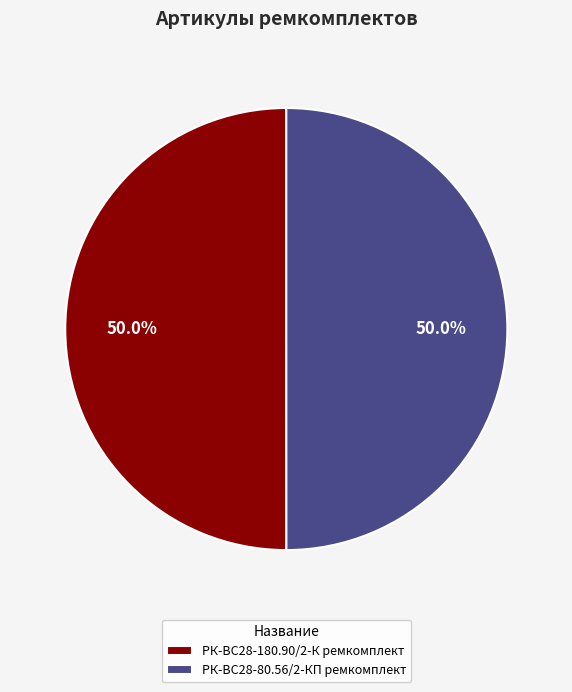

Combined, do РК-ВС28-80.56/2-КП ремкомплект and РК-ВС28-180.90/2-К ремкомплект account for over 50%?

Yes